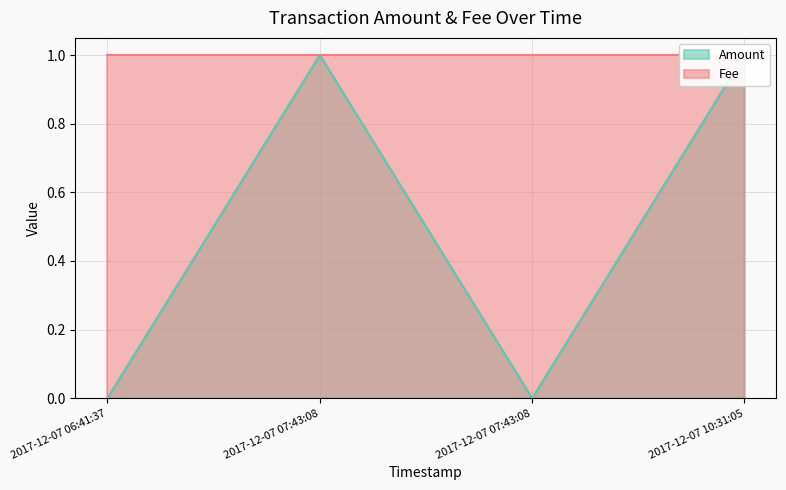

How many interior local valleys (lower than both neighbors) does the data have?

1